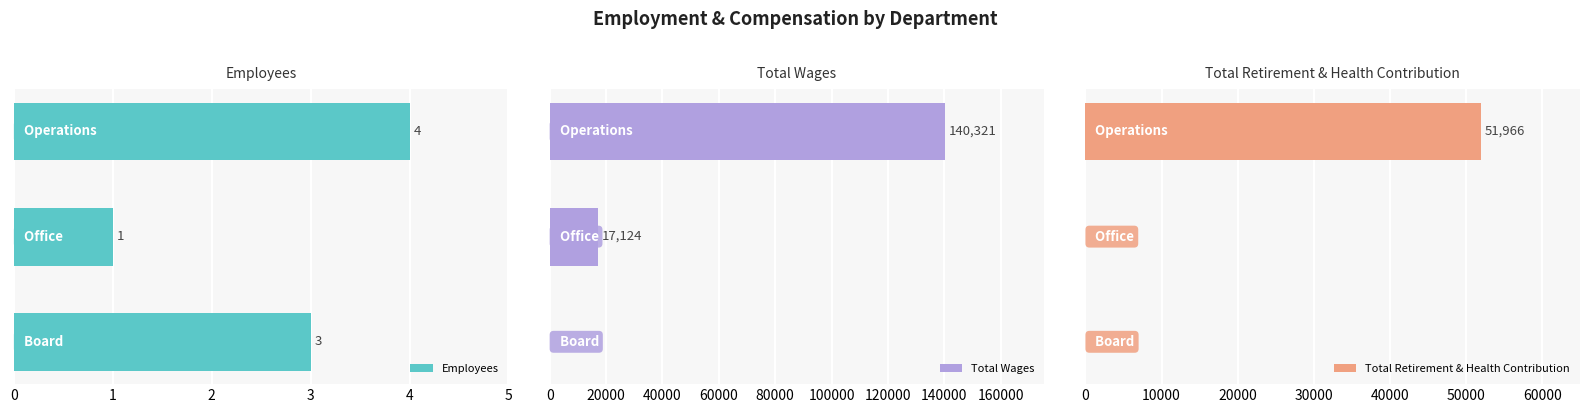

What is the sum of all Total Wages values?

157445